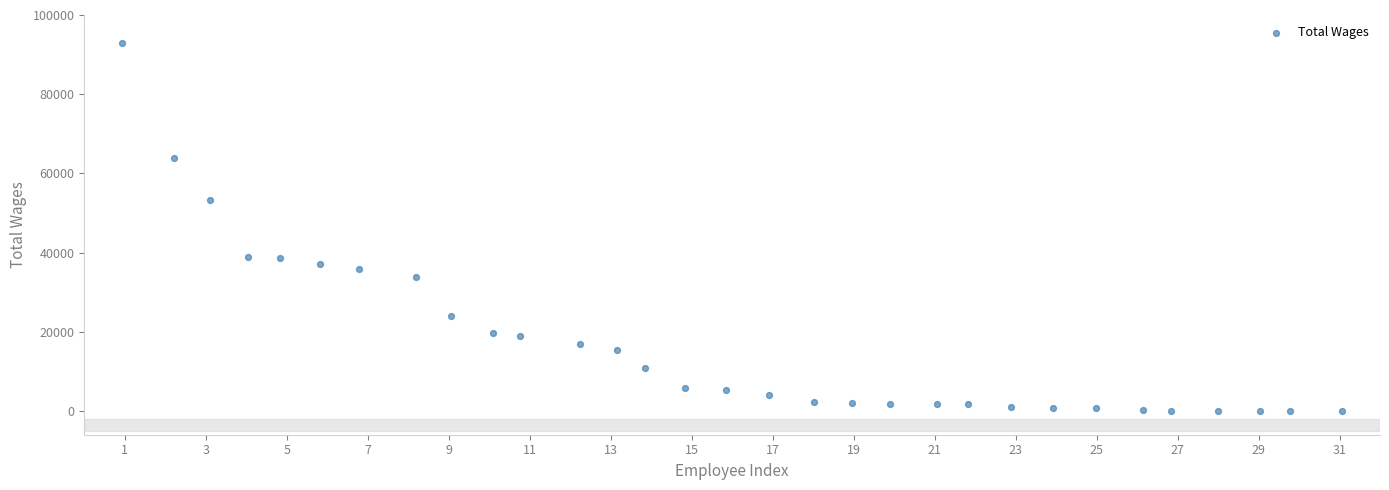

What is the range of Y values (max minus min)?

92867